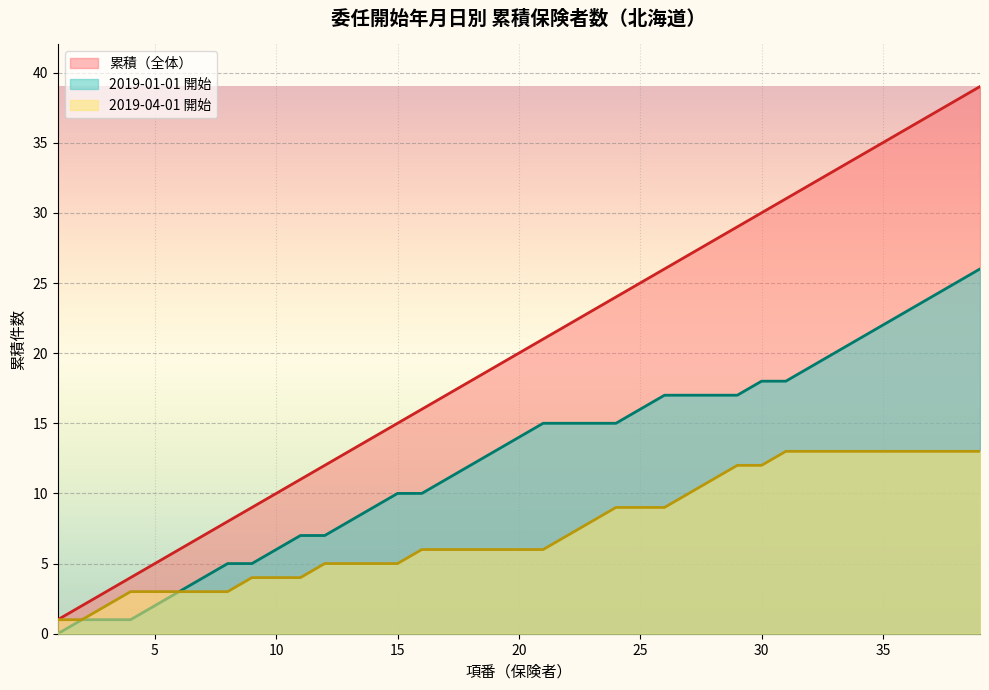

Between 14 and 20, which is larger?

20